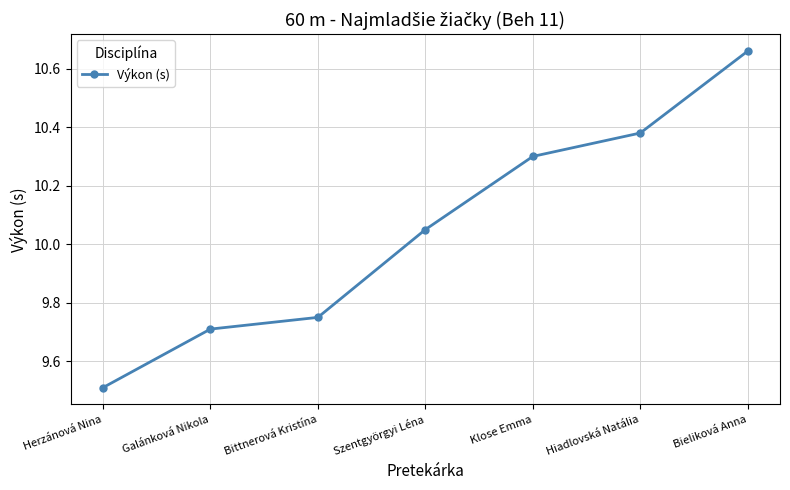

True or false: there are more than 0 points higher than both neighbors.

False